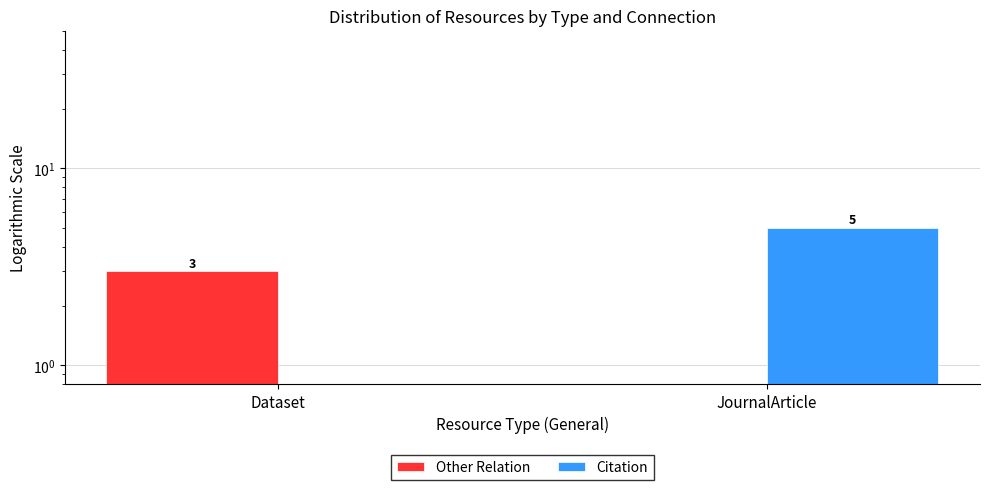

At Dataset, list the series in order from smallest to largest.

Citation, Other Relation